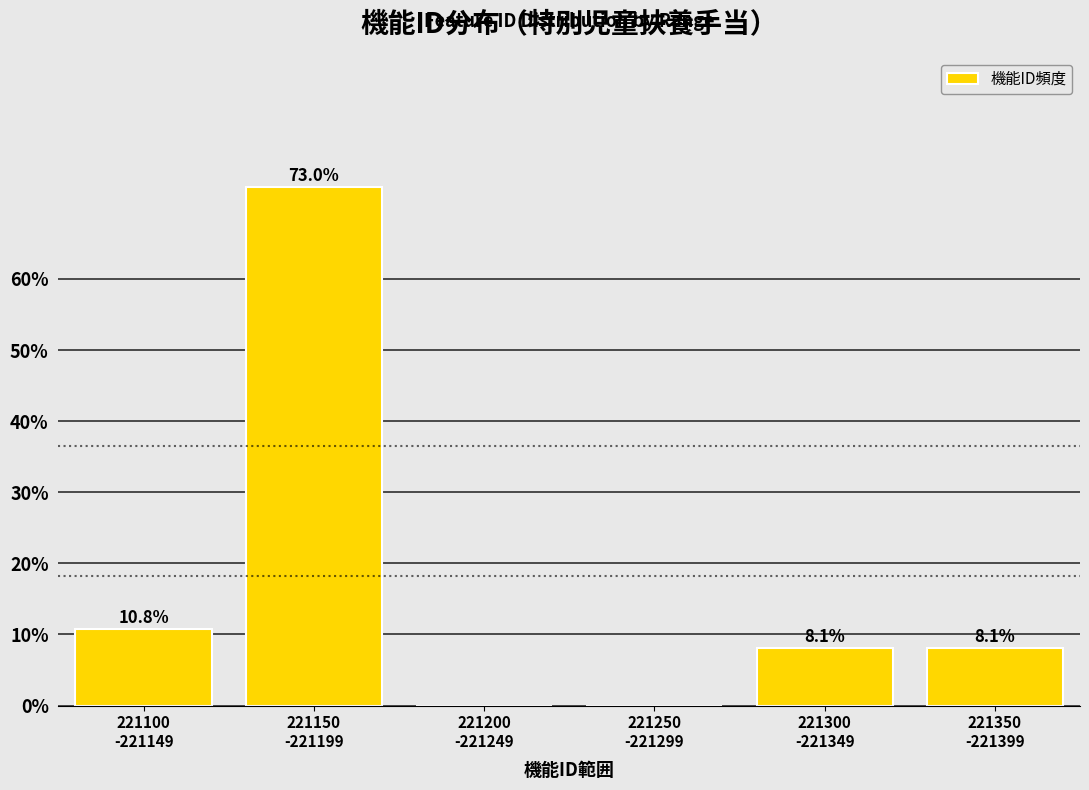

What is the greatest value displayed?

73.0